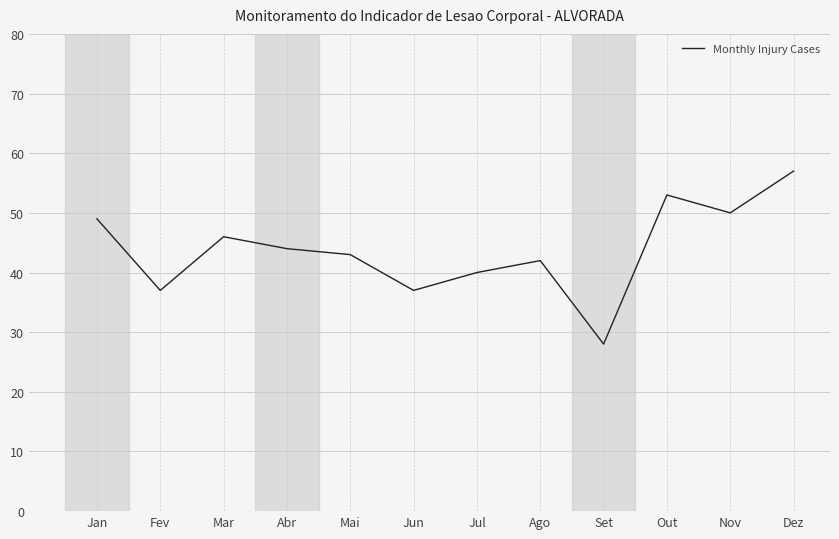

What is the maximum value shown in the chart?

57